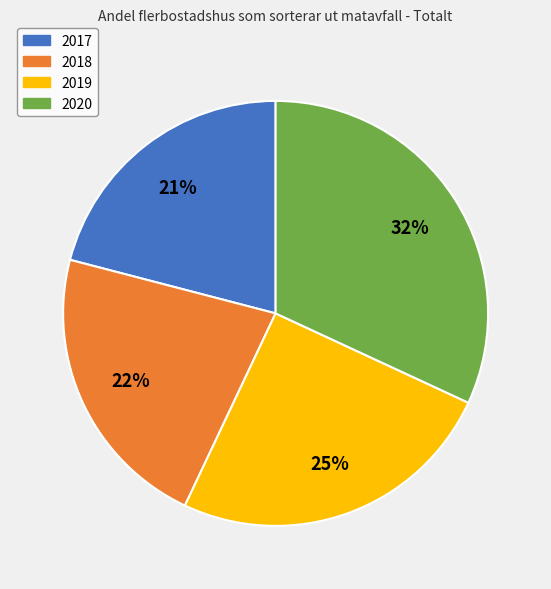

Between 2019 and 2017, which is larger?

2019